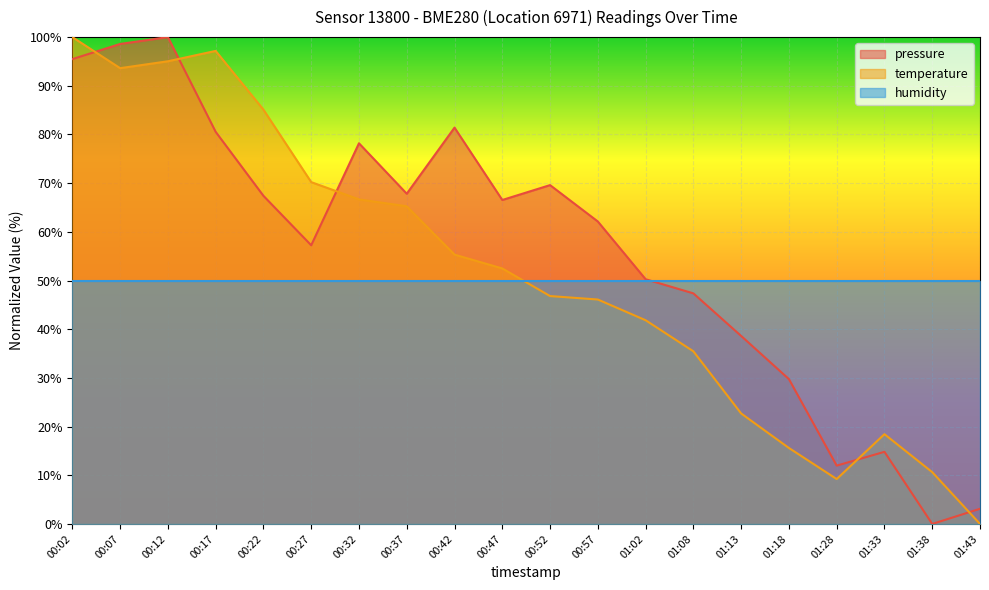

Reading left to right, what are all the values shown in this chart?

pressure: 95.5	98.6	100.0	80.5	67.4	57.2	78.2	67.8	81.4	66.5	69.6	62.1	50.3	47.4	38.6	29.7	12.0	14.8	0.0	3.1
temperature: 100.0	93.6	95.0	97.2	85.1	70.2	66.7	65.2	55.3	52.5	46.8	46.1	41.8	35.5	22.7	15.6	9.2	18.4	10.6	0.0